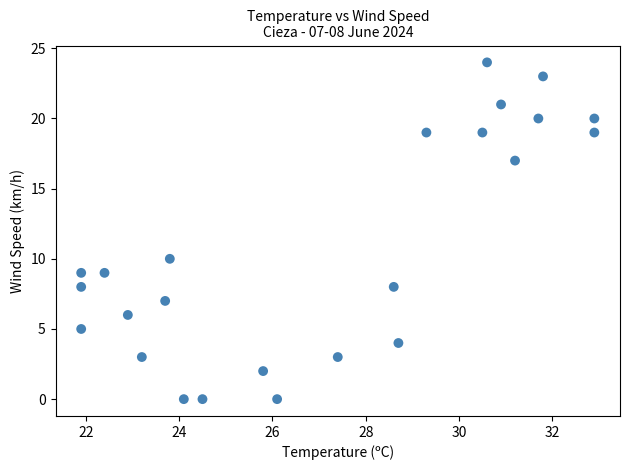

What is the range of Y values (max minus min)?

24